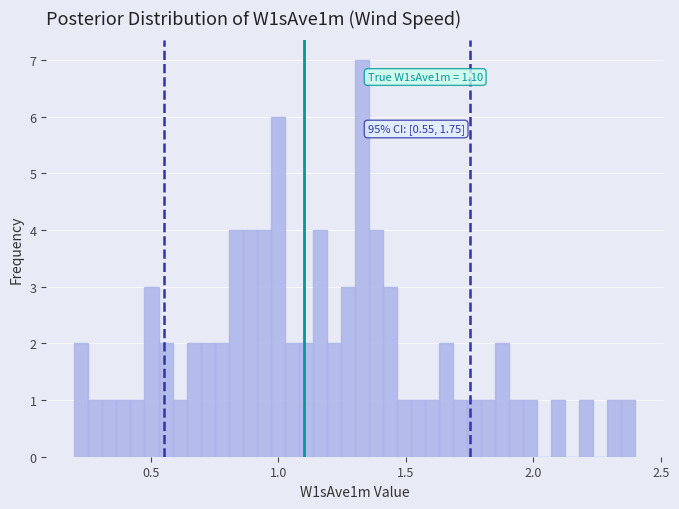

Read against the x-axis, roughly where is the centre of the tallest bar?

1.35